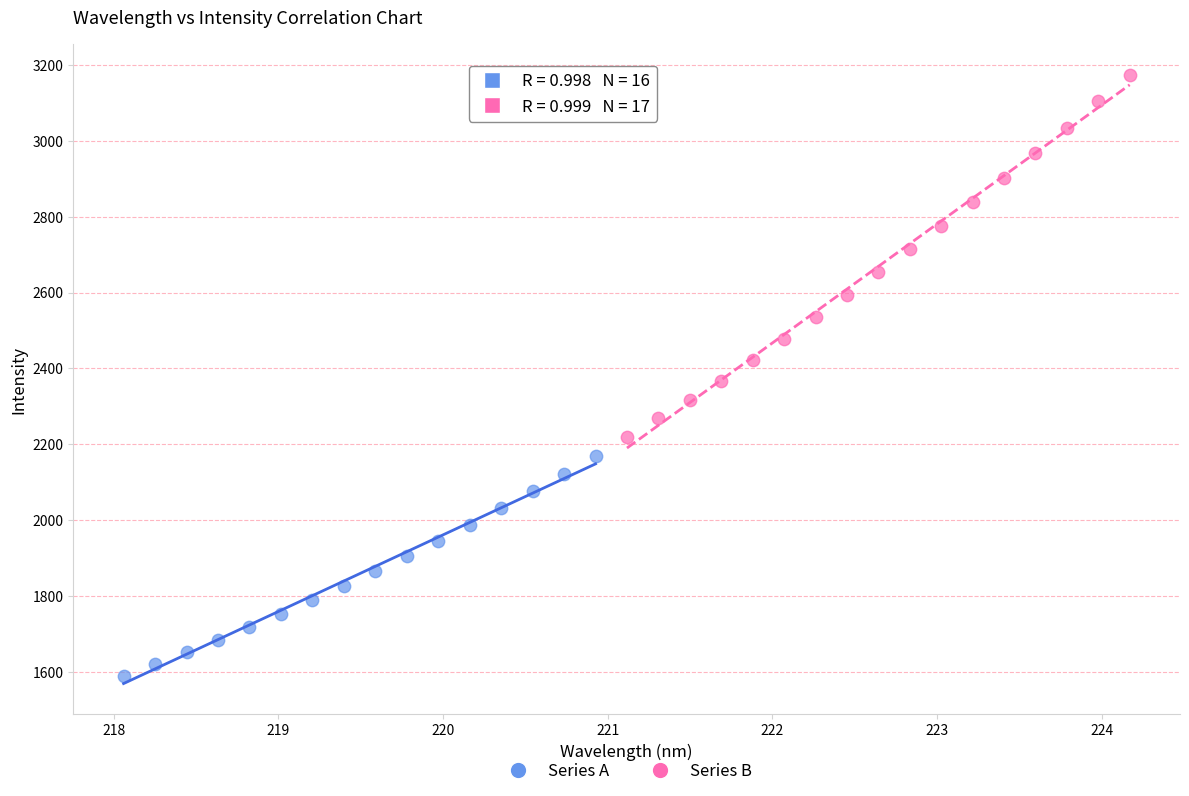

Which series has the largest Y range (max minus min)?

Series B